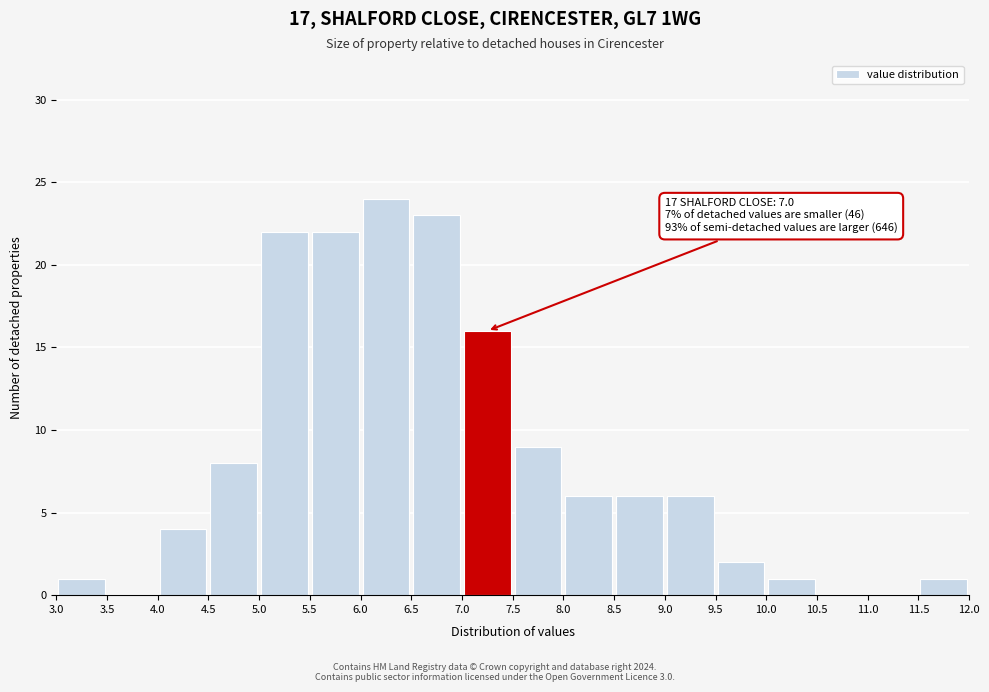

Which range on the x-axis has the tallest bar?

6.0 to 6.5